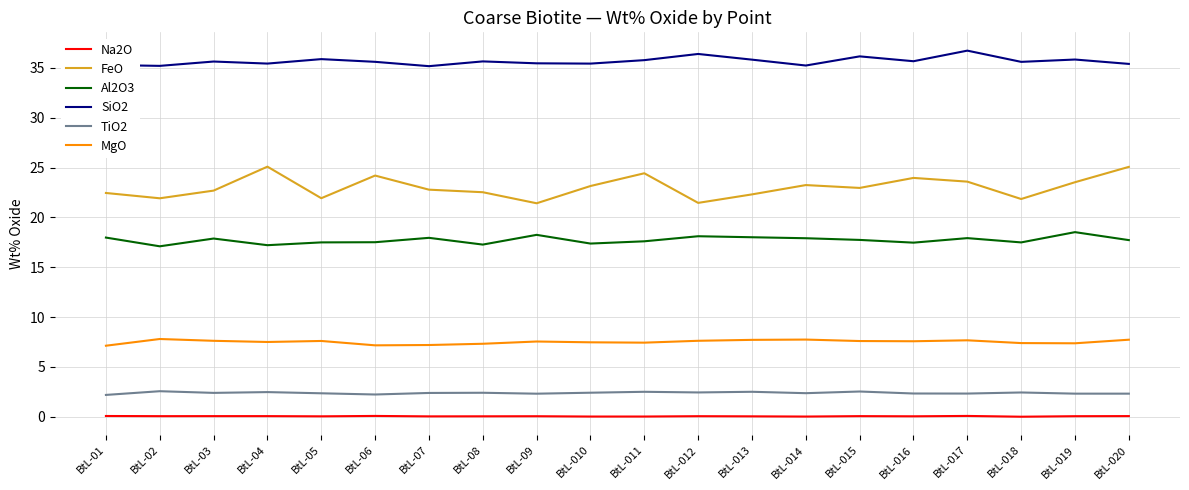

At BtL-09, list the series in order from largest to smallest.

SiO2, FeO, Al2O3, MgO, TiO2, Na2O